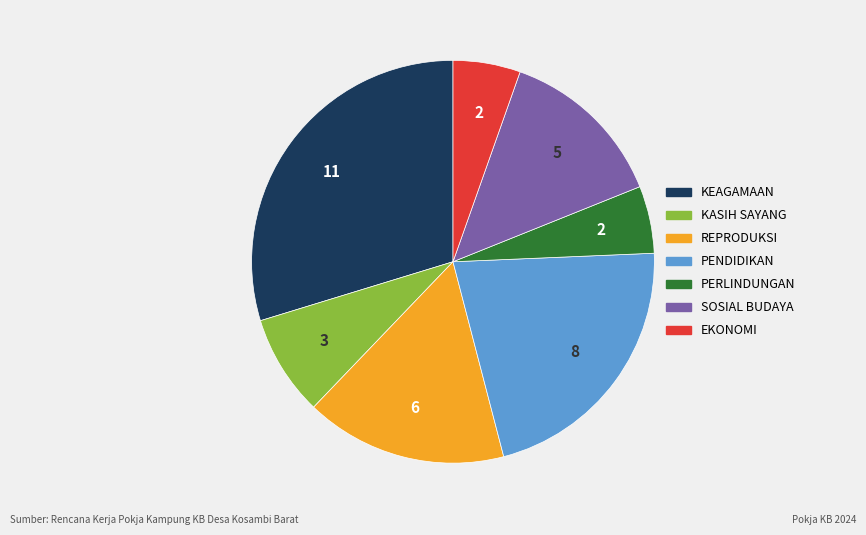

Which slice is the largest?

KEAGAMAAN